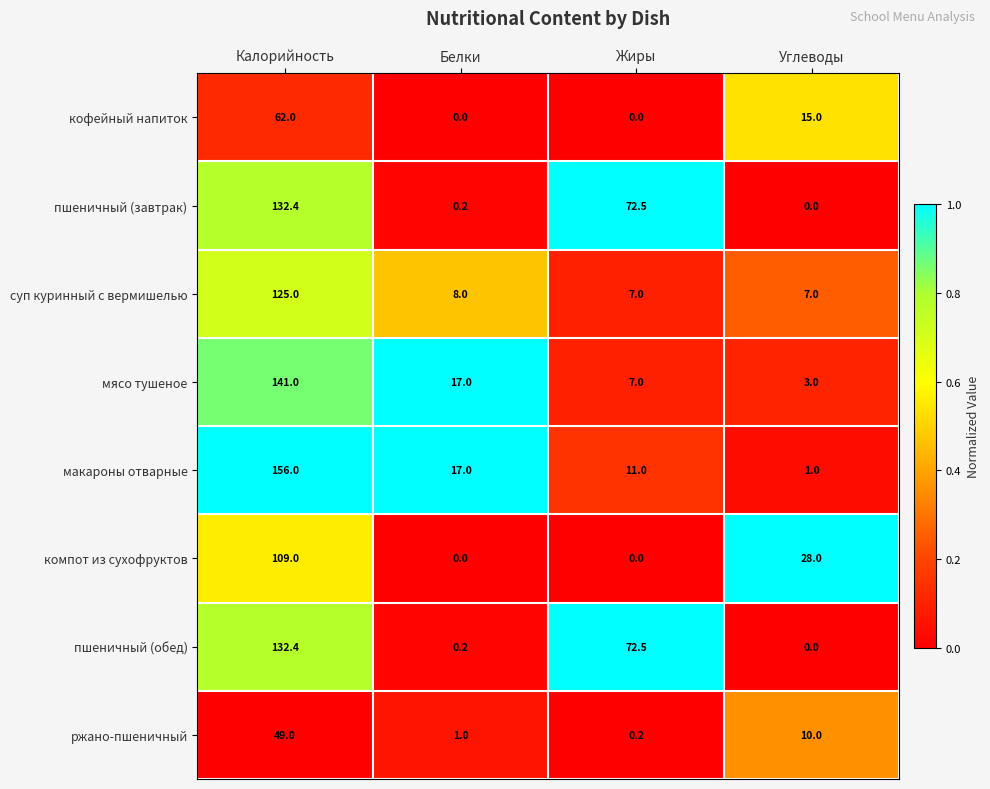

Which label corresponds to the largest value in the chart?

Калорийность